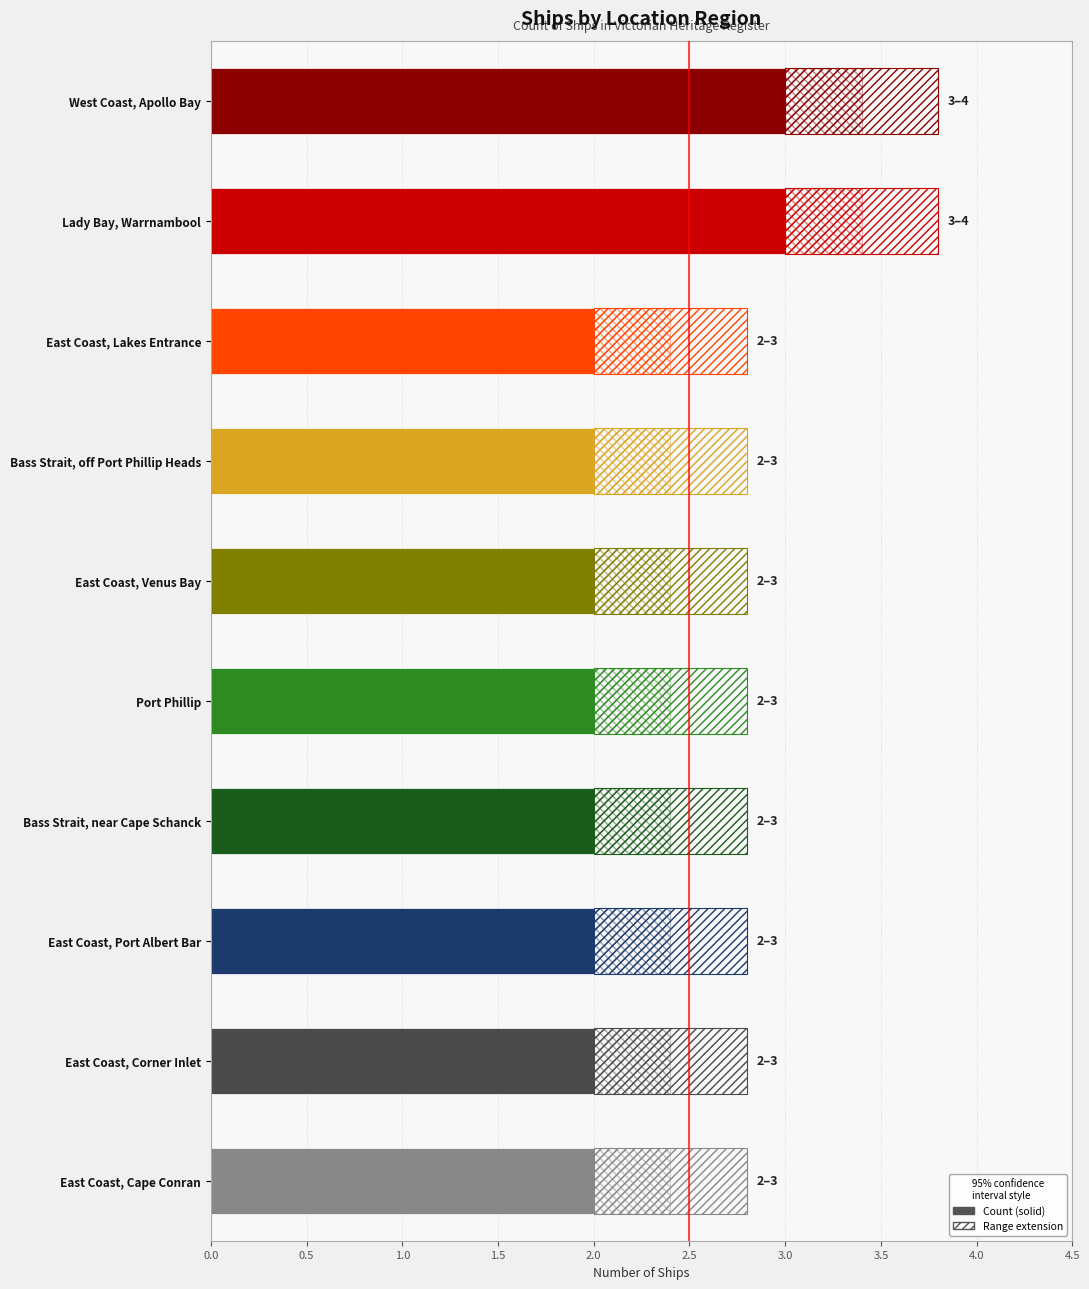

The chart shows a value of 2 at East Coast, Venus Bay. True or false?

True